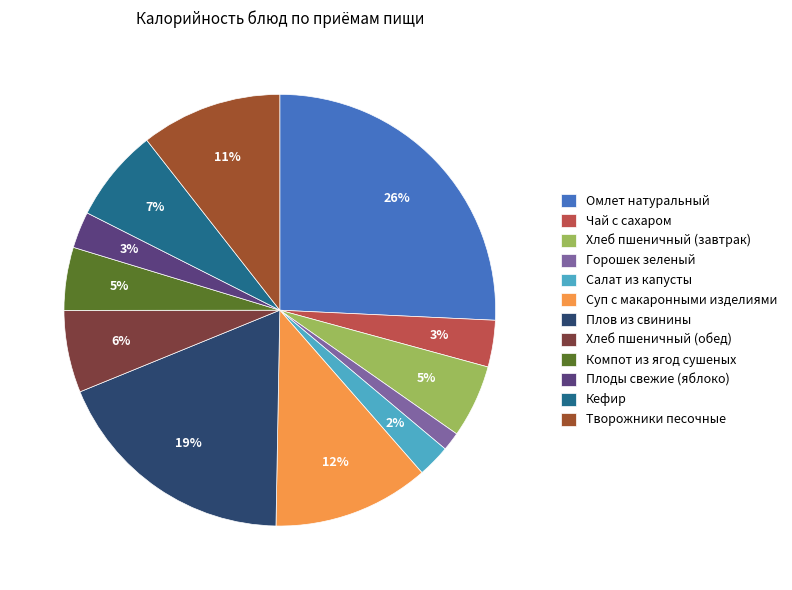

Which has a higher value, Омлет натуральный or Творожники песочные?

Омлет натуральный